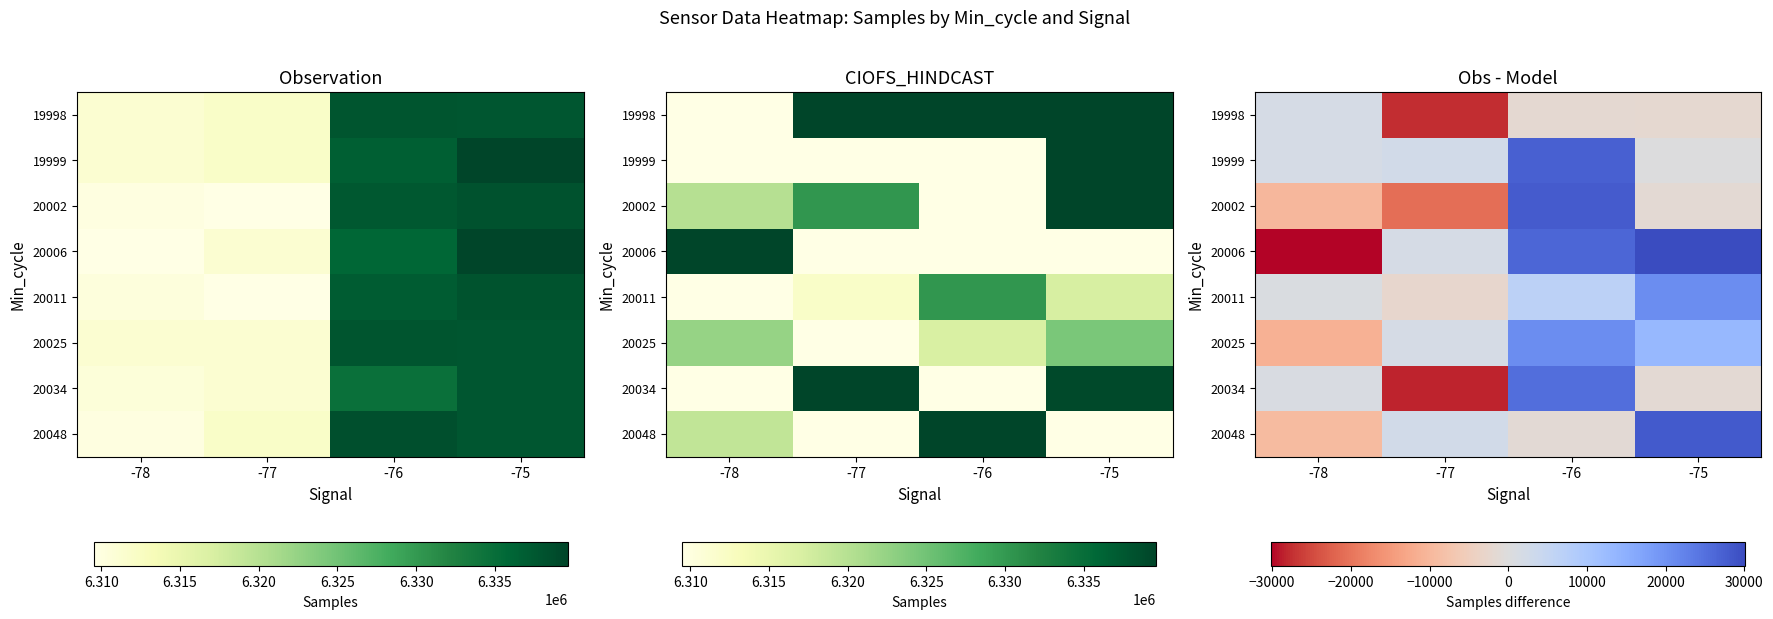

Which has a higher value, -76 or -75?

-76